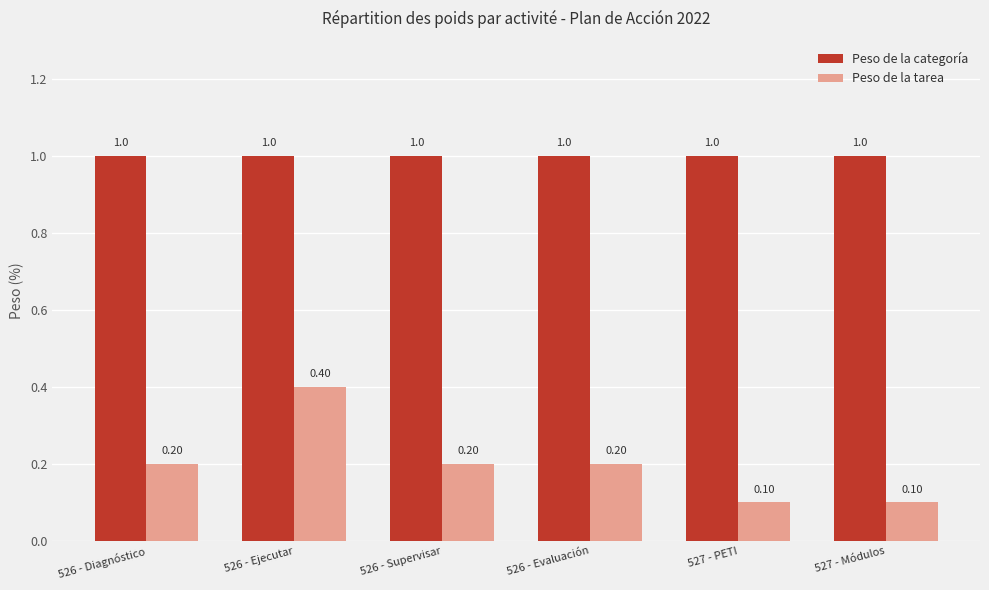

Is it true that Peso de la tarea equals 0.1 at 527 - PETI?

True